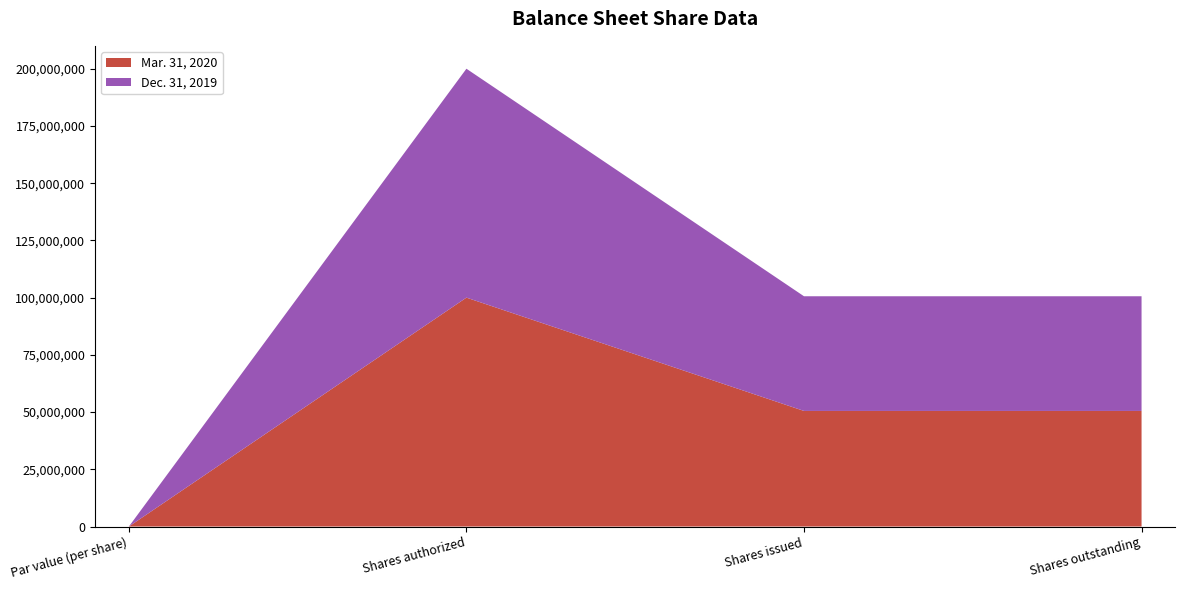

True or false: Mar. 31, 2020 has a value of 50500000 at Shares issued.

True